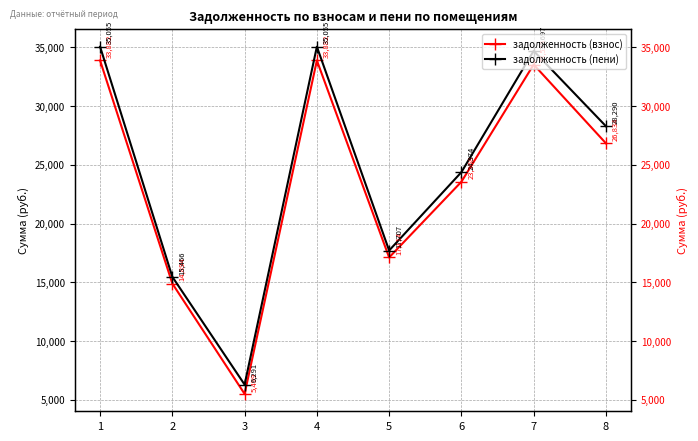

What are all the series names shown in the legend?

задолженность (взнос), задолженность (пени)